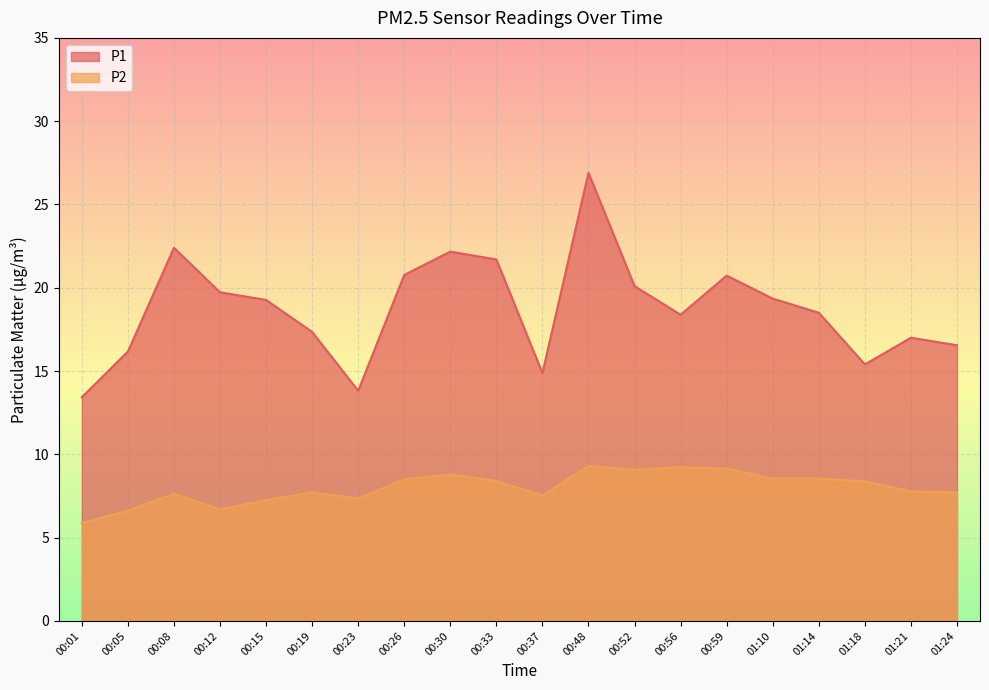

Is it true that P1 equals 22.2 at 00:30?

True